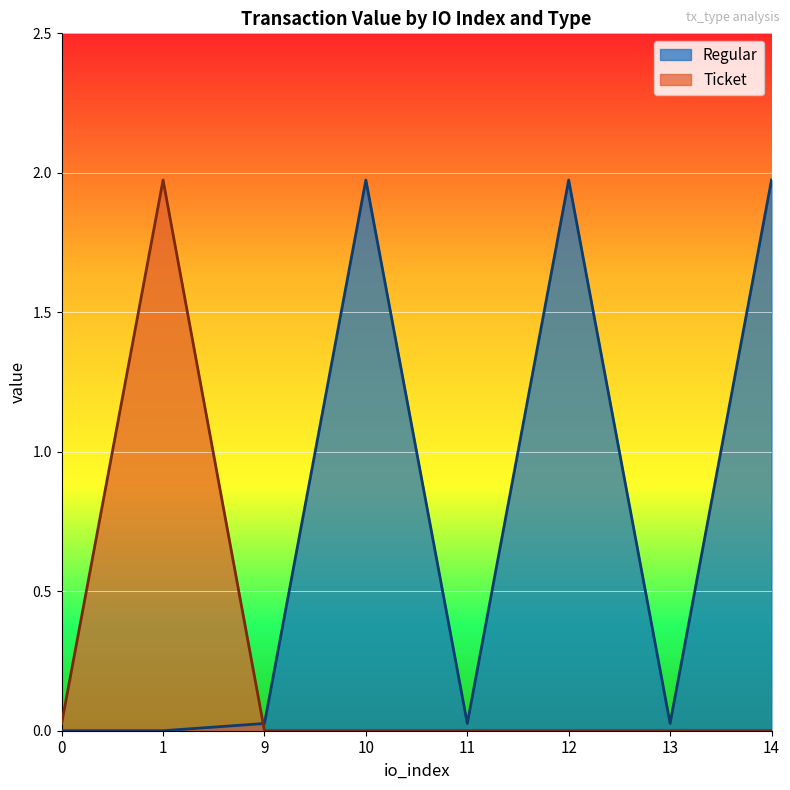

The Regular series shows 1.3 at 1. True or false?

False